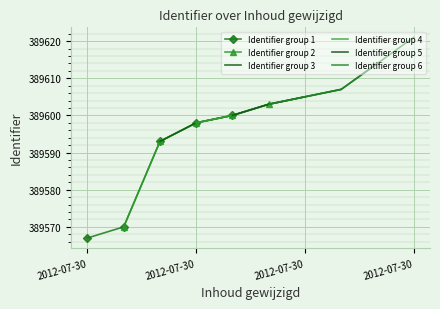

What is the maximum value for Identifier group 1?

389600